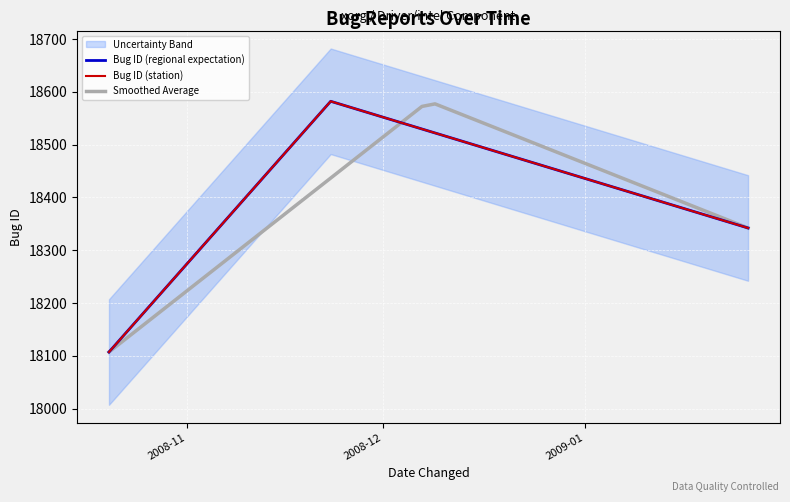

Where does the data first go above 18342?

2008-11-23